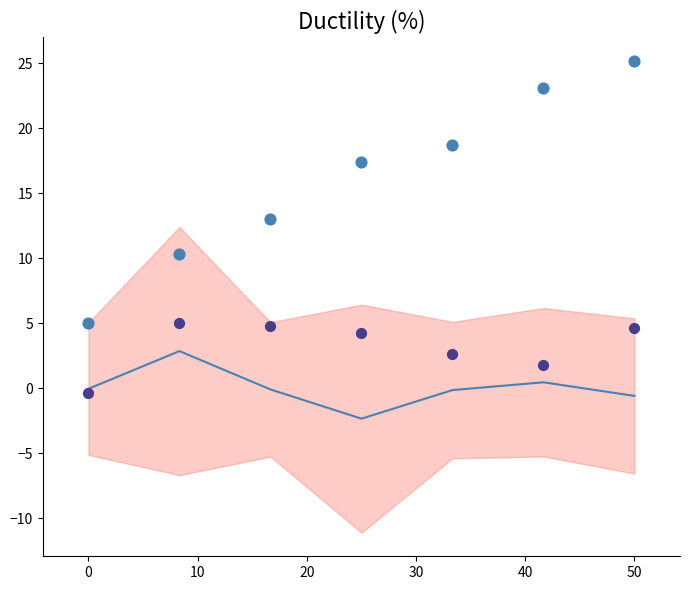

At how many categories does at least one series exceed 3?

7